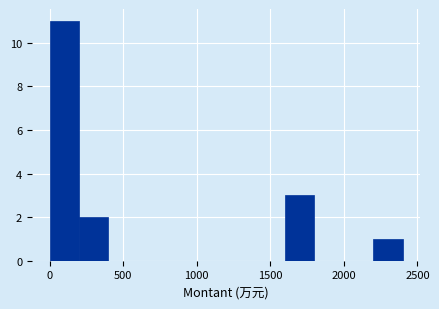

Reading left to right, transcribe this chart: for each bar, give the range it covers on the x-axis and its height. The values are not printed on the chart, so give them approximately, as read against the axis.

0 to 200: 11
200 to 400: 2
400 to 600: 0
600 to 800: 0
800 to 1000: 0
1000 to 1200: 0
1200 to 1400: 0
1400 to 1600: 0
1600 to 1800: 3
1800 to 2000: 0
2000 to 2200: 0
2200 to 2400: 1